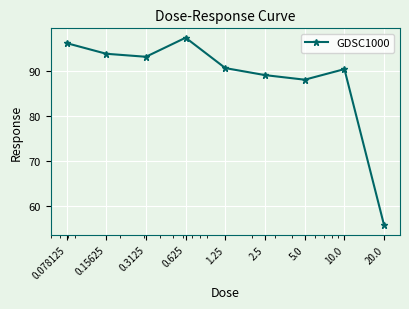

What is the sum of all values?

793.7